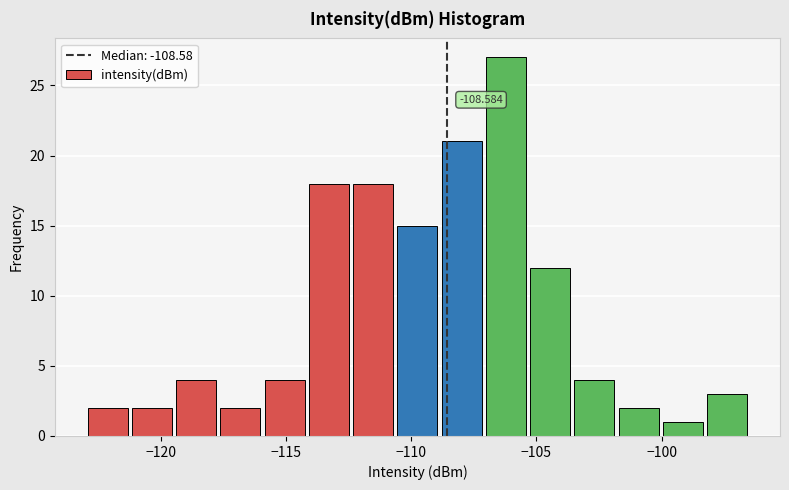

Around what value on the x-axis is the tallest bar? Give the approximate position of its centre, as read against the axis.

-106.0